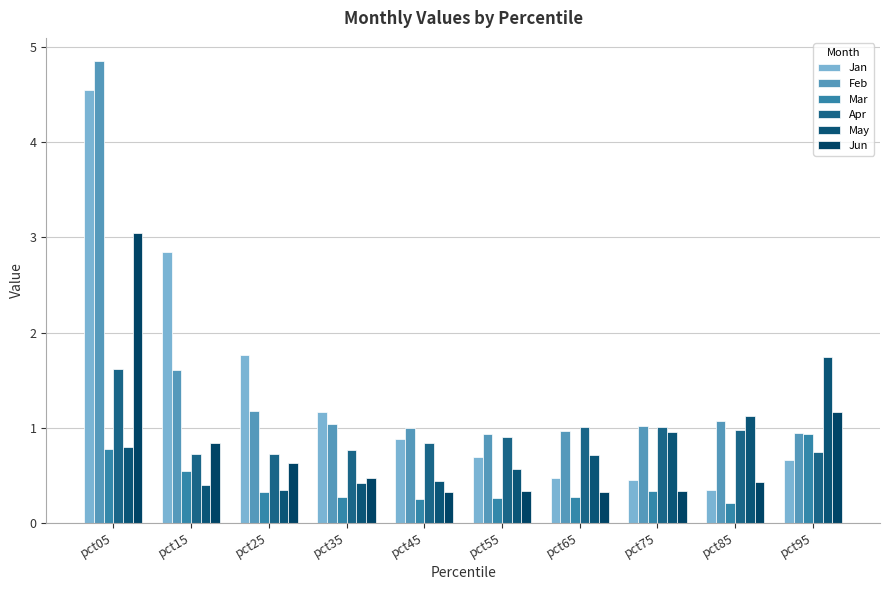

The value of Apr at pct05 is 2.8. True or false?

False